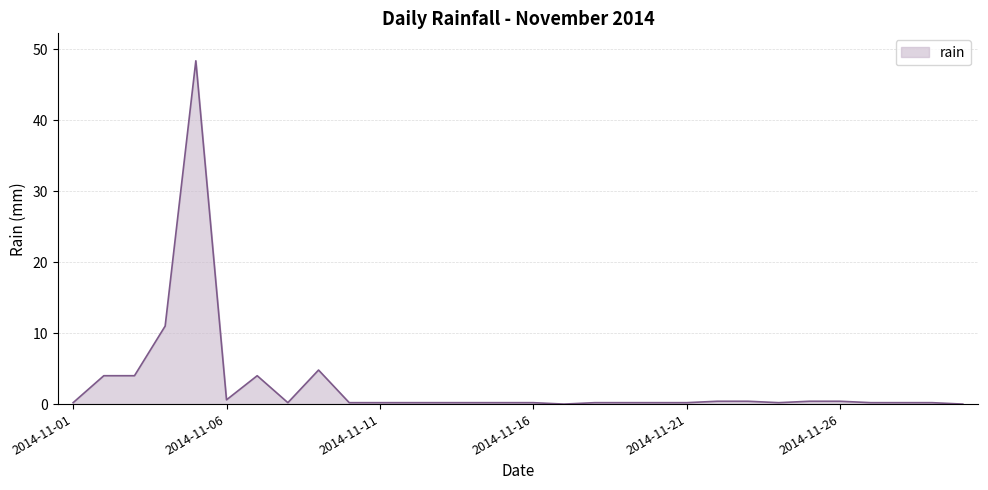

What is the difference between the maximum and minimum values?

48.4